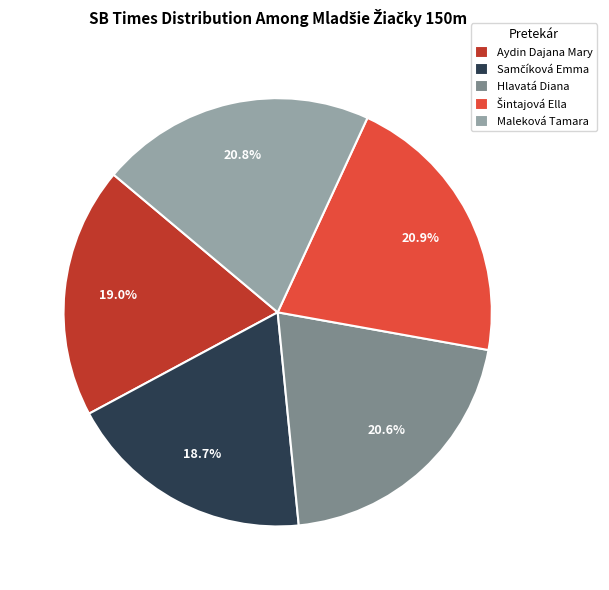

Which has a higher value, Maleková Tamara or Aydin Dajana Mary?

Maleková Tamara